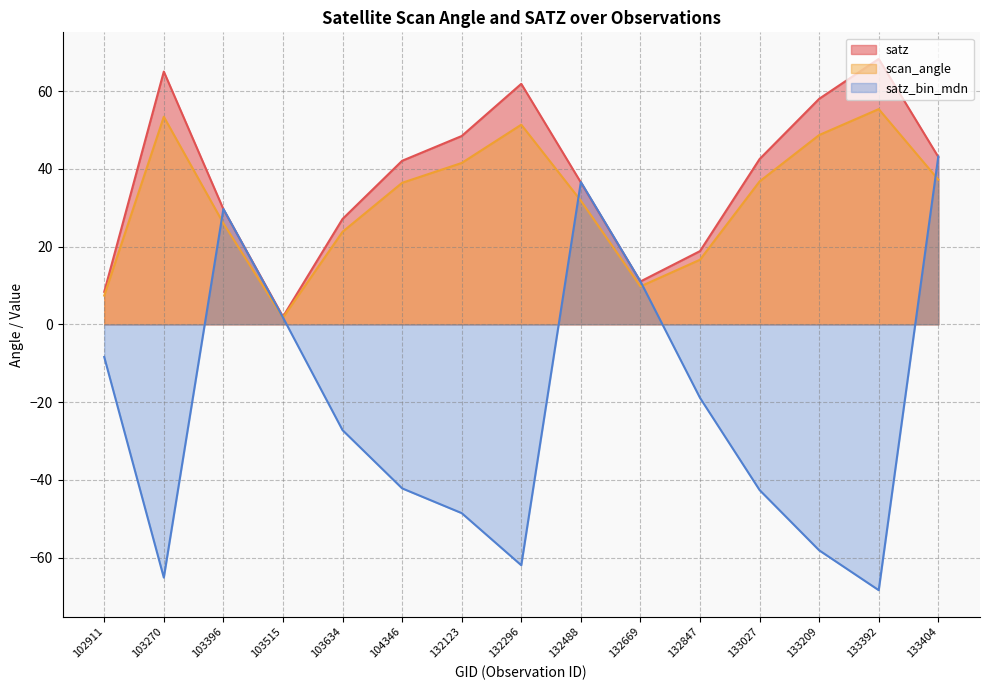

True or false: satz_bin_mdn has more than 0 interior local peaks.

True